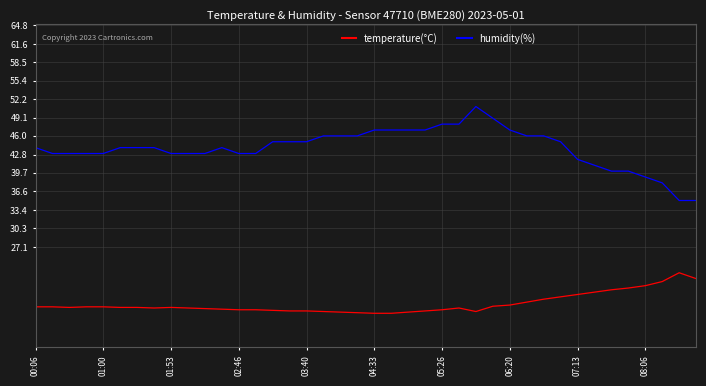

Rank the series by their maximum value, from lowest to highest.

temperature(°C), humidity(%)